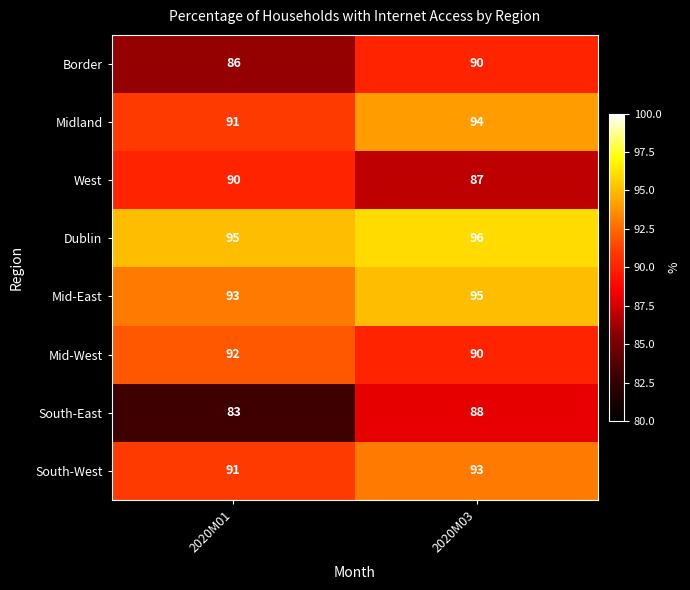

What is the total value across all series at 2020M01?

721